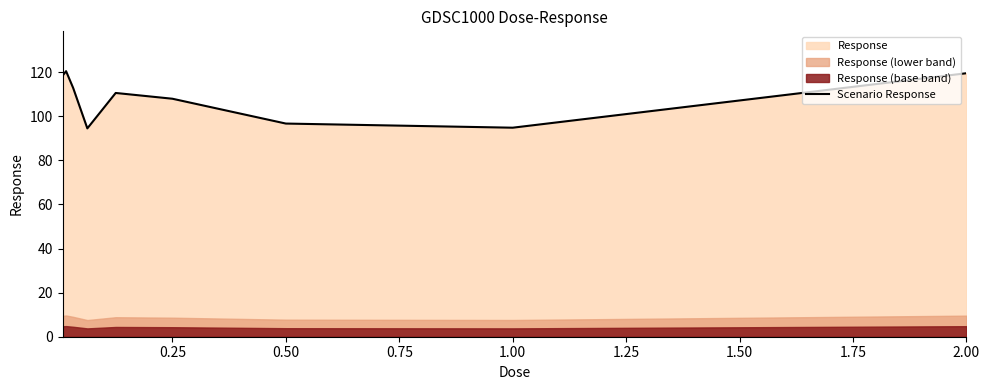

The value of Scenario Response at 0.25 is 62.5. True or false?

False